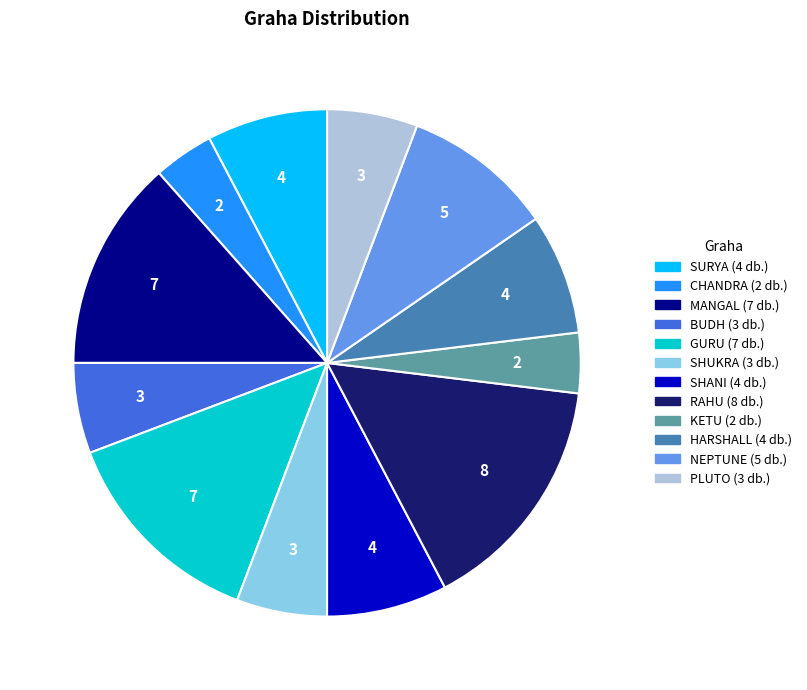

Combined, do GURU and MANGAL account for over 50%?

No